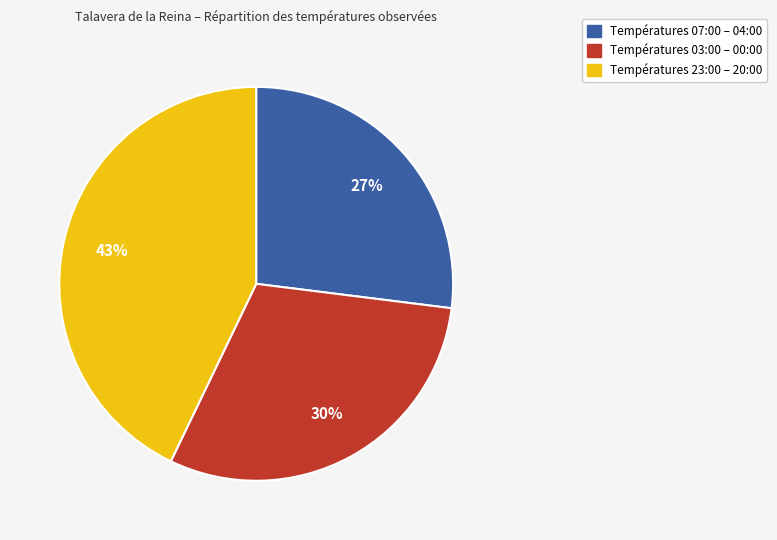

How many segments does this pie chart have?

3